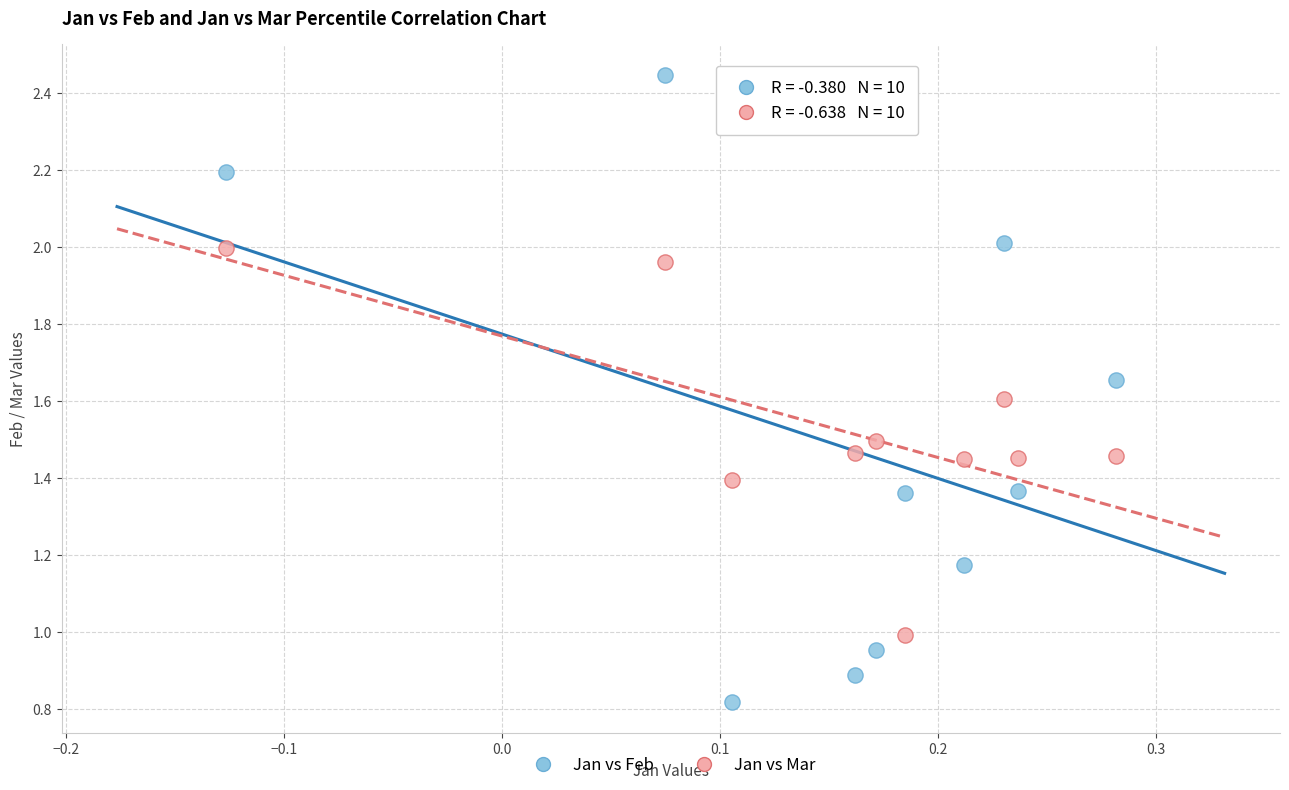

Which series contains the lowest Y value?

Jan vs Feb